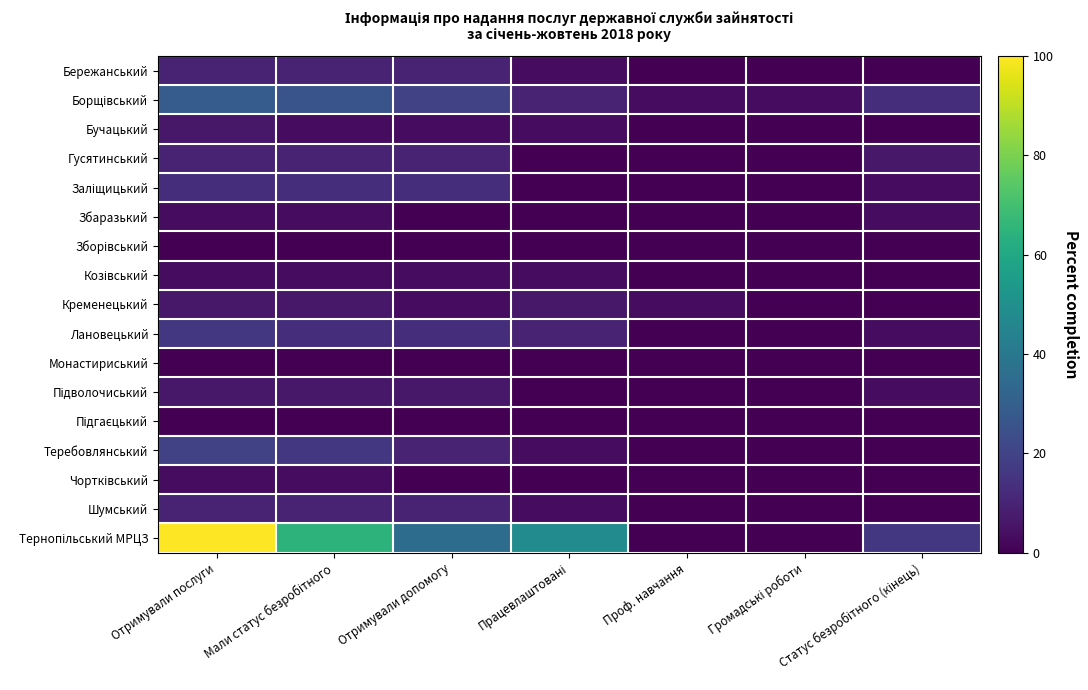

What is the greatest value displayed?

100.0